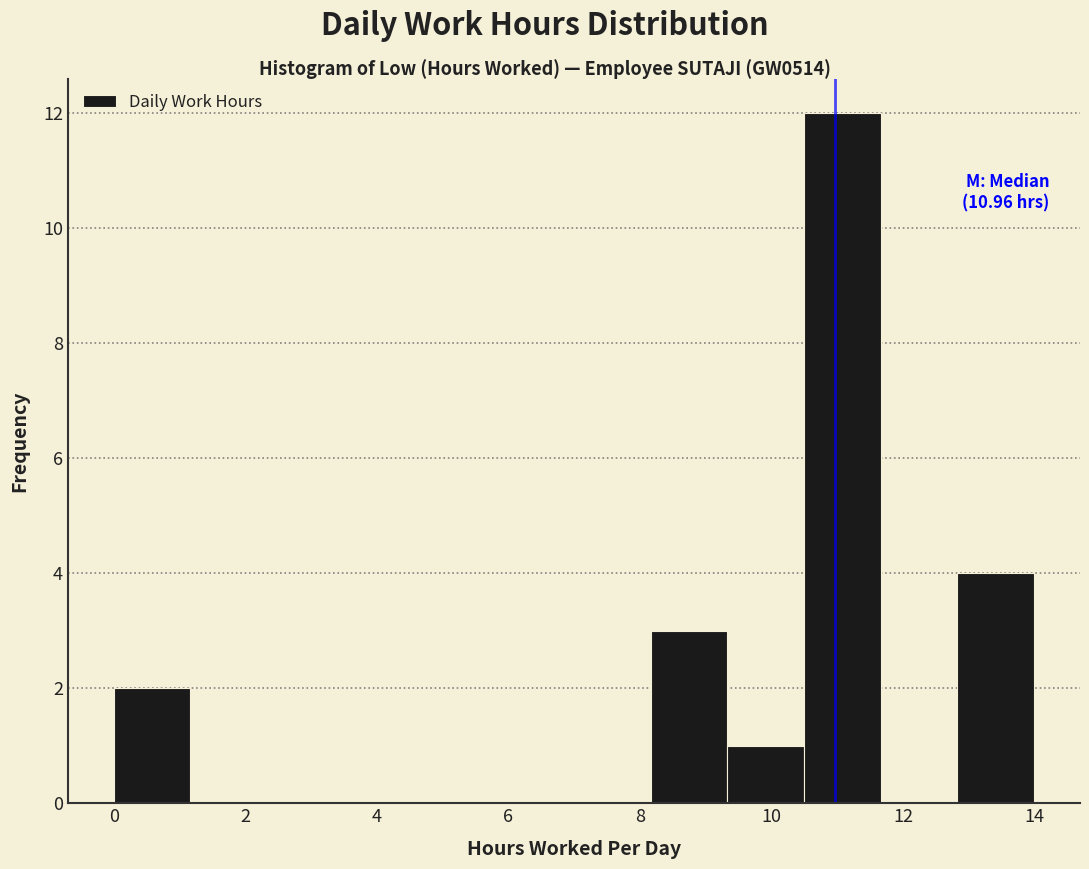

Over which range of the x-axis is the bar tallest?

10.4 to 11.6